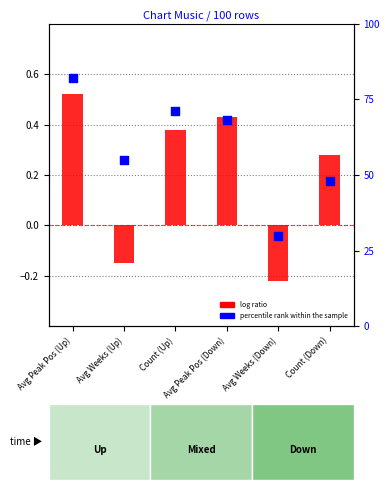

Which series has the largest Y range (max minus min)?

percentile rank within the sample